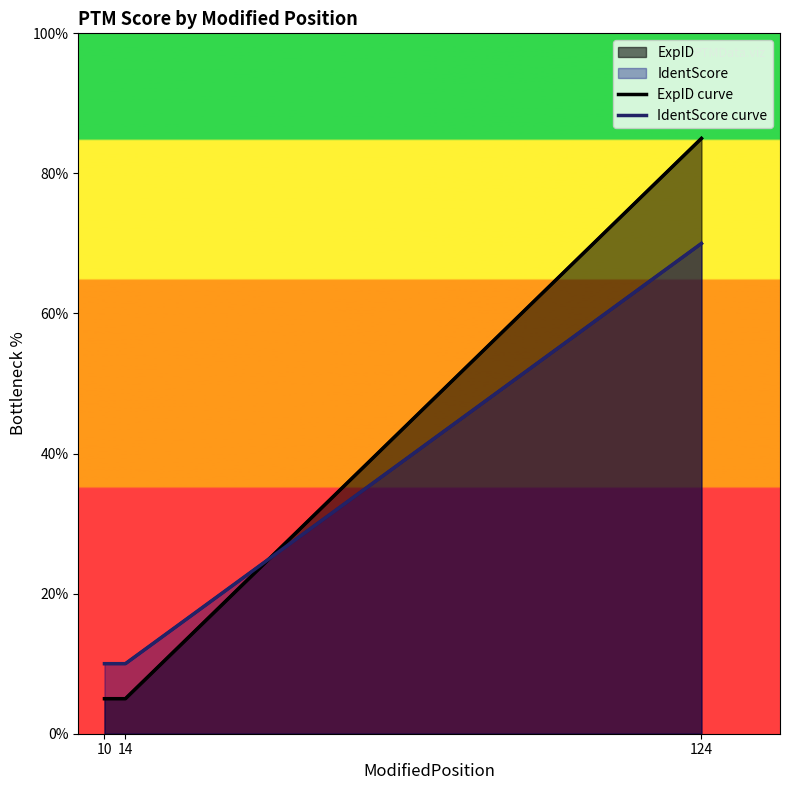

Rank the series by their average value, from lowest to highest.

IdentScore curve, ExpID curve